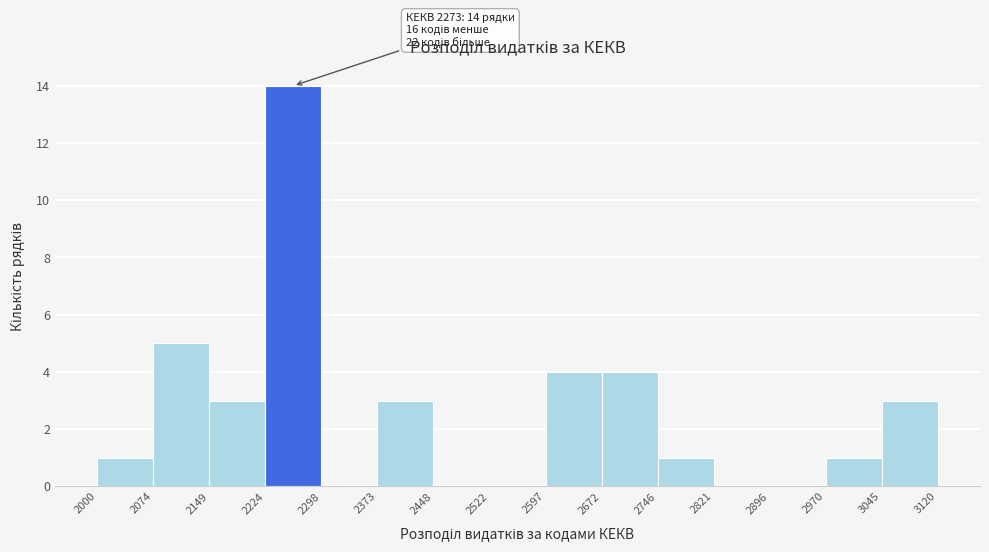

Over which range of the x-axis is the bar tallest?

2224 to 2298